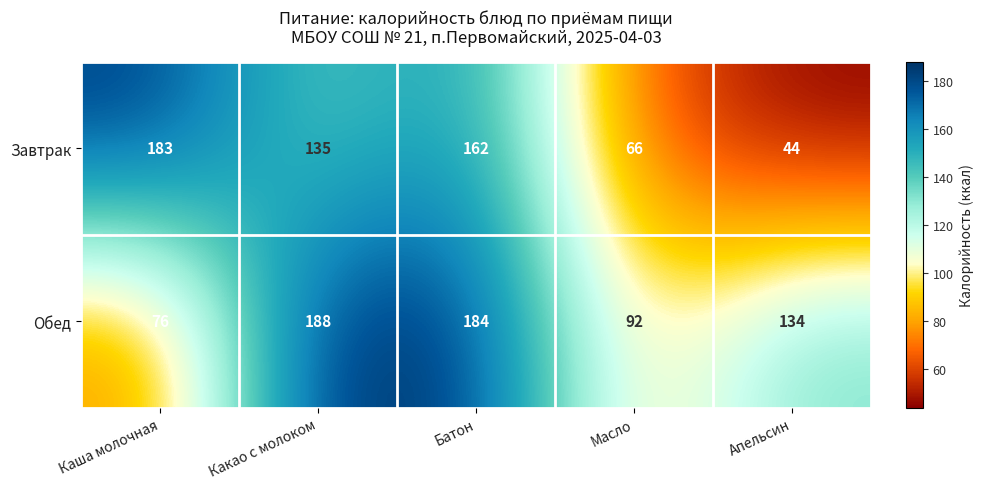

List the series in order of their peak value, highest first.

Обед, Завтрак